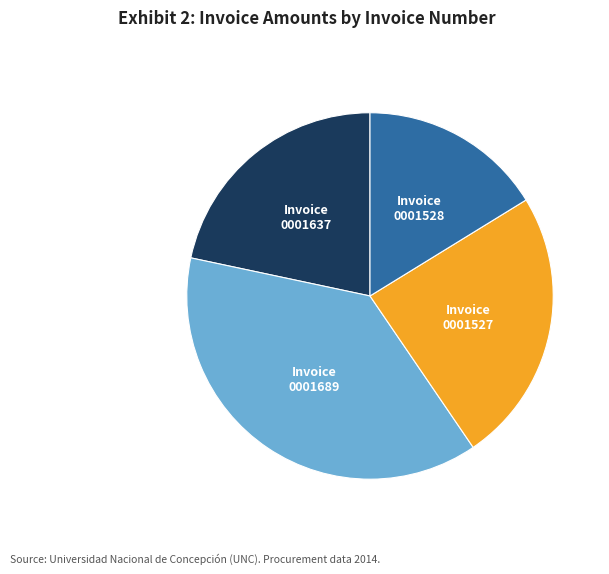

True or false: Invoice 0001637 accounts for 22% of the total.

True